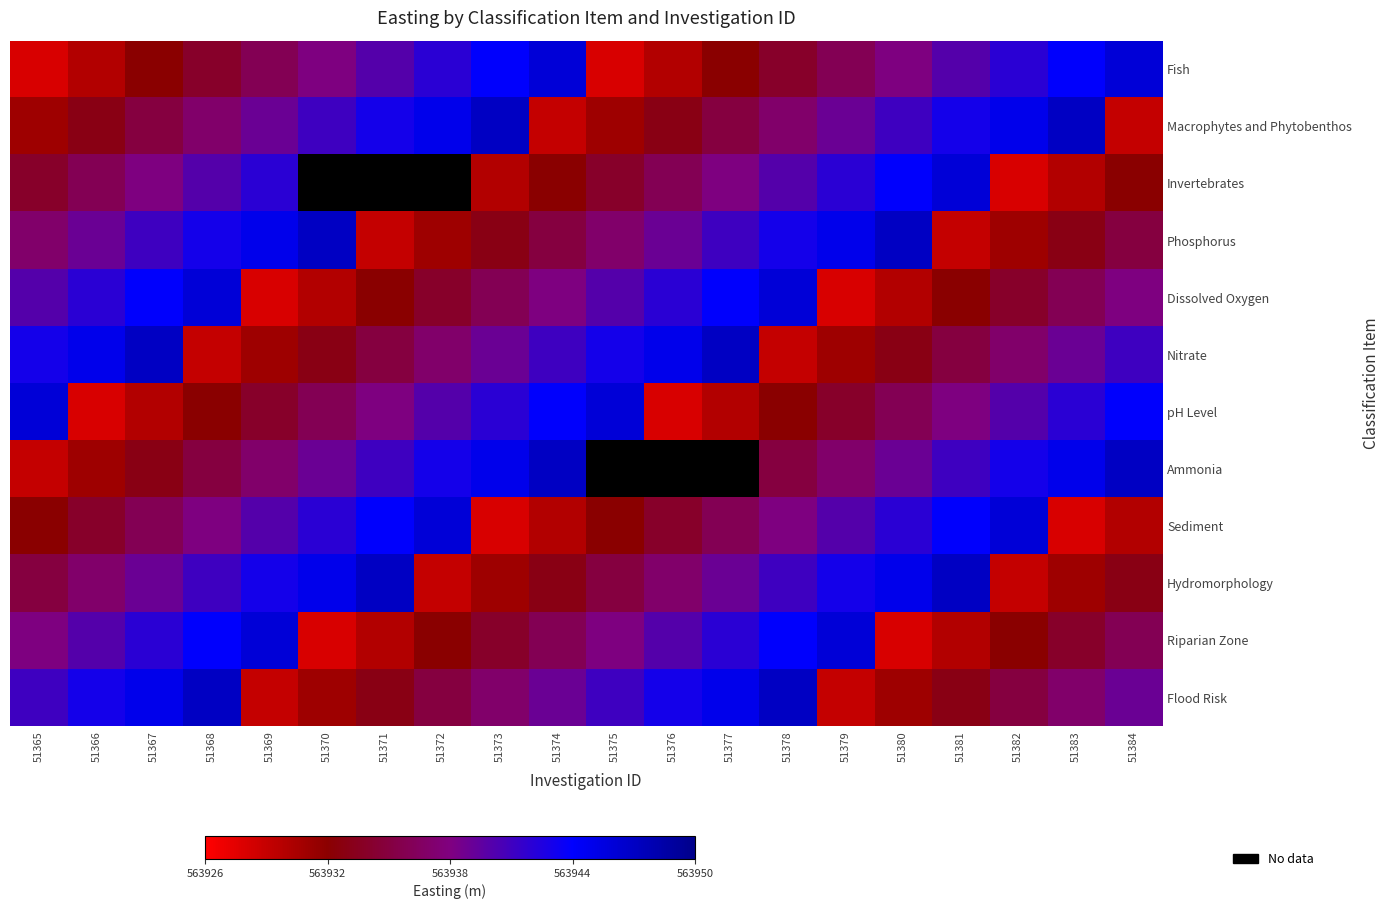

At which category is the sum across all series the highest?

51368